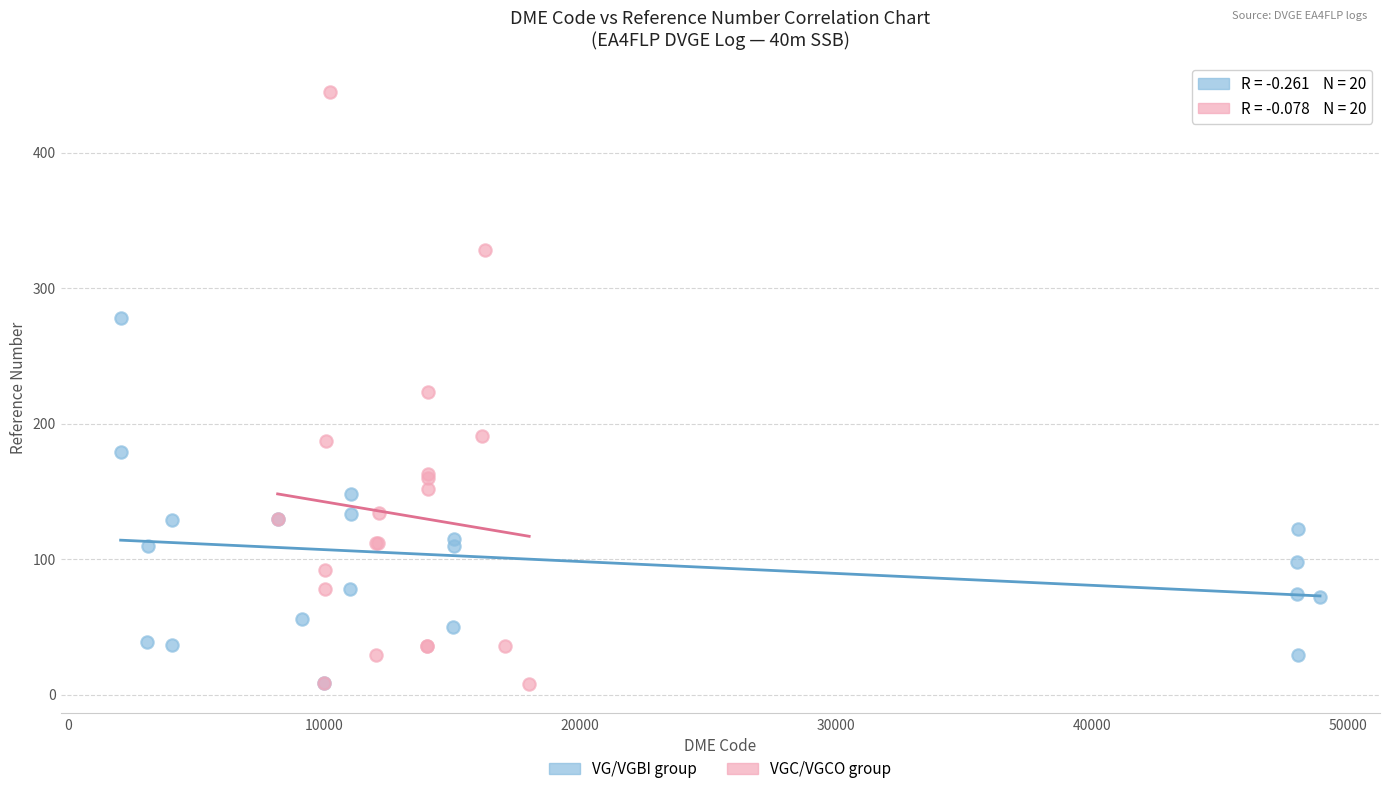

Which series reaches the maximum Y coordinate?

VGC/VGCO group